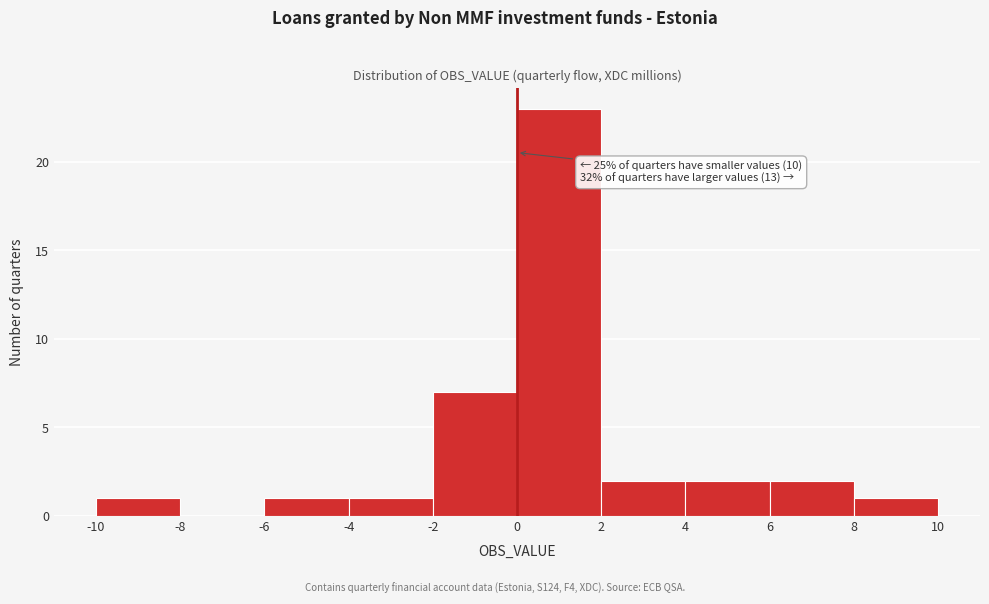

Over which range of the x-axis is the bar tallest?

0 to 2